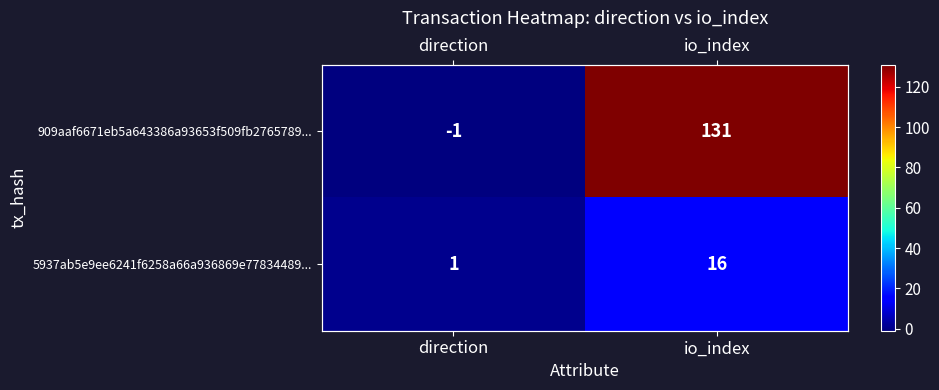

What value does the 5937ab5e9ee6241f6258a66a936869e77834489... series have at io_index, to the nearest 5?

15